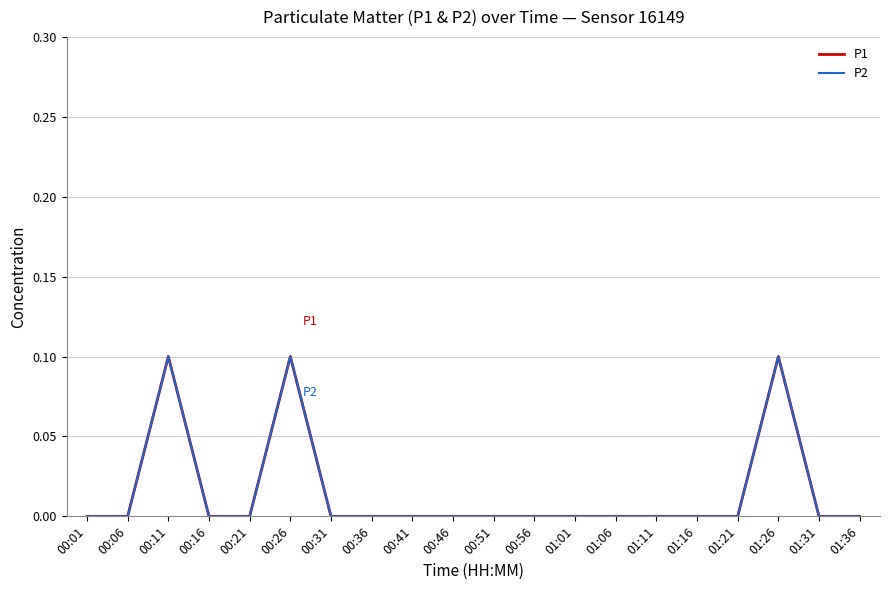

Rank the series at 00:16 from highest to lowest value.

P1, P2